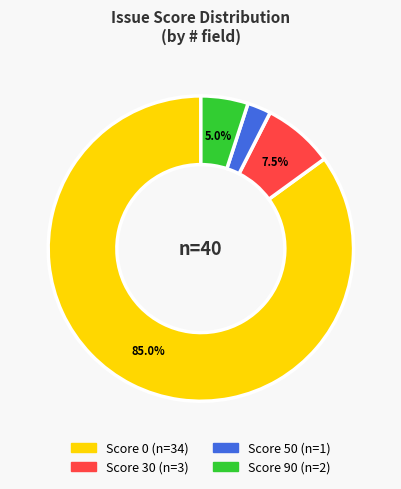

Is there a majority slice in this chart?

Yes